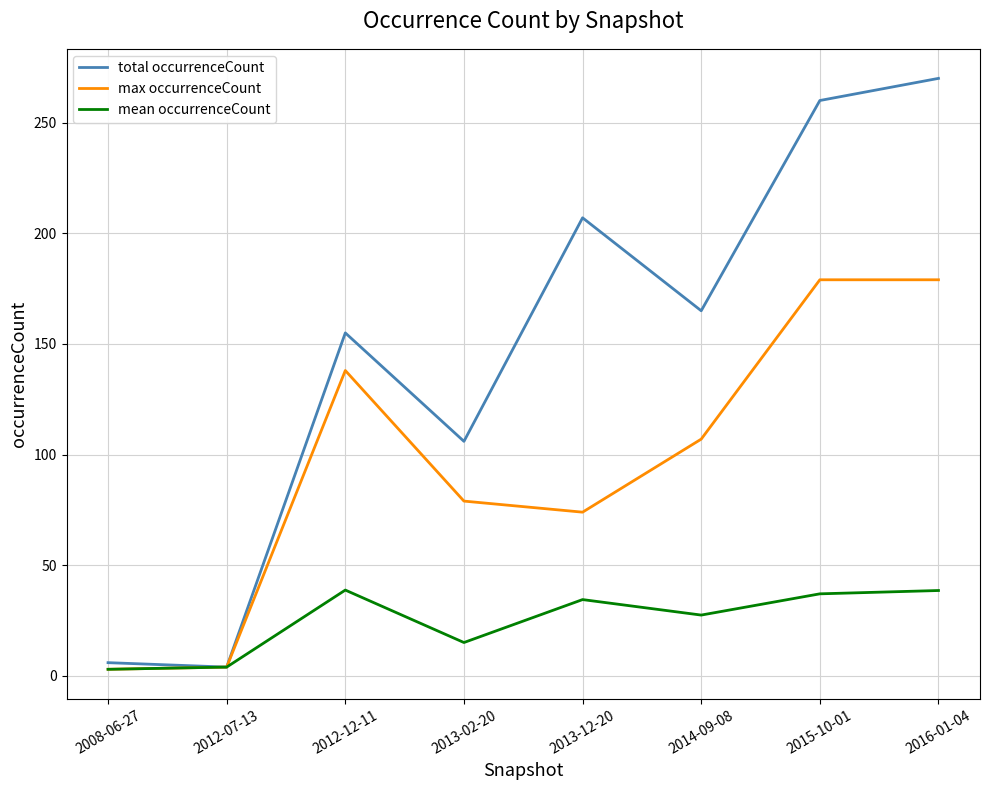

Where is total occurrenceCount nearest to the value 137?

2012-12-11